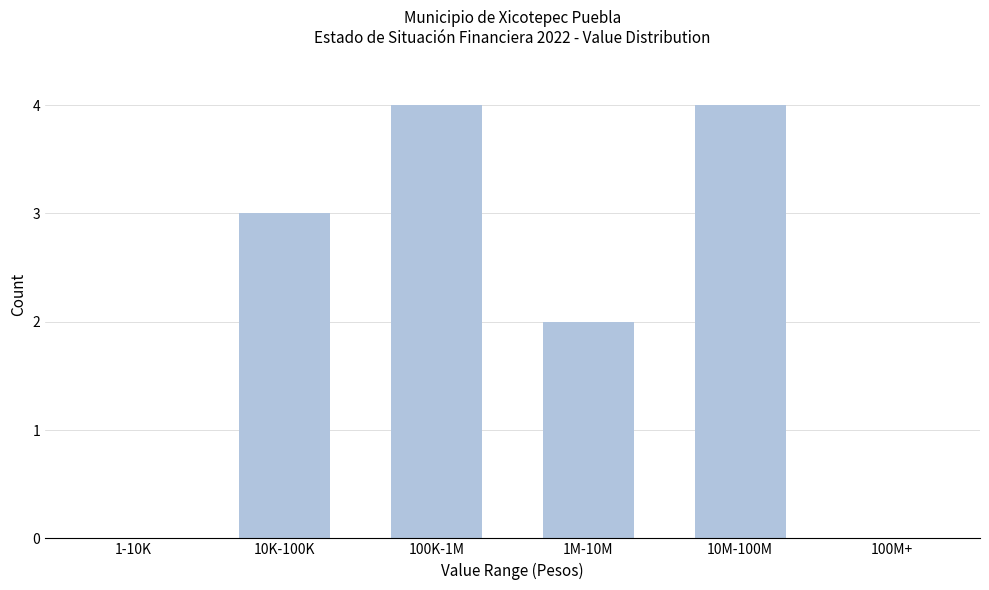

Reading left to right, list all the values displayed in this chart.

1-10K=0	10K-100K=3	100K-1M=4	1M-10M=2	10M-100M=4	100M+=0